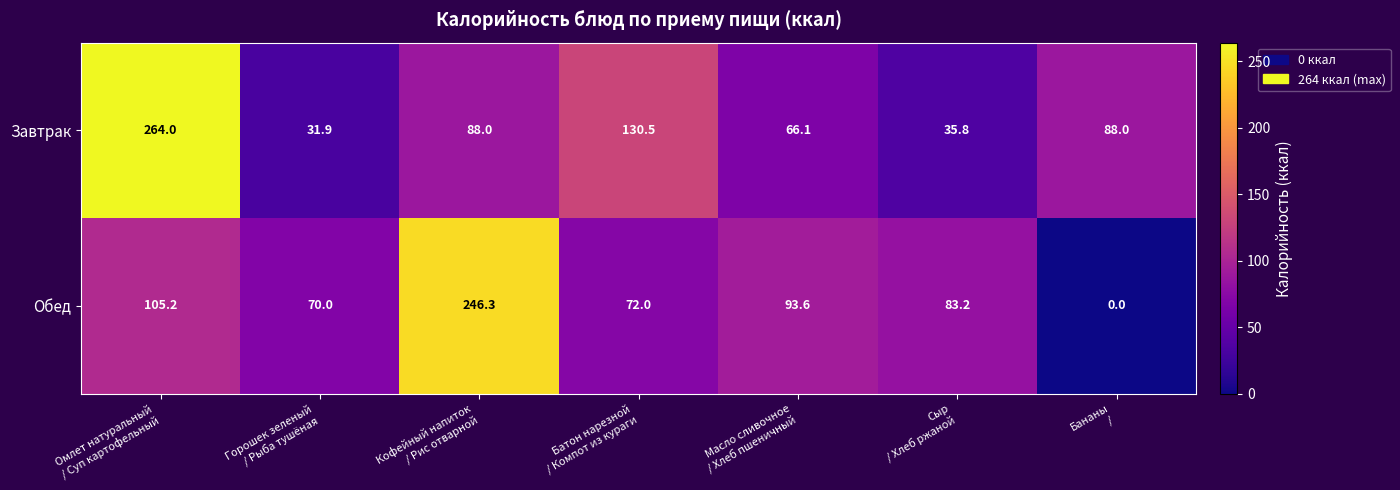

Which series has the widest spread of values?

Обед